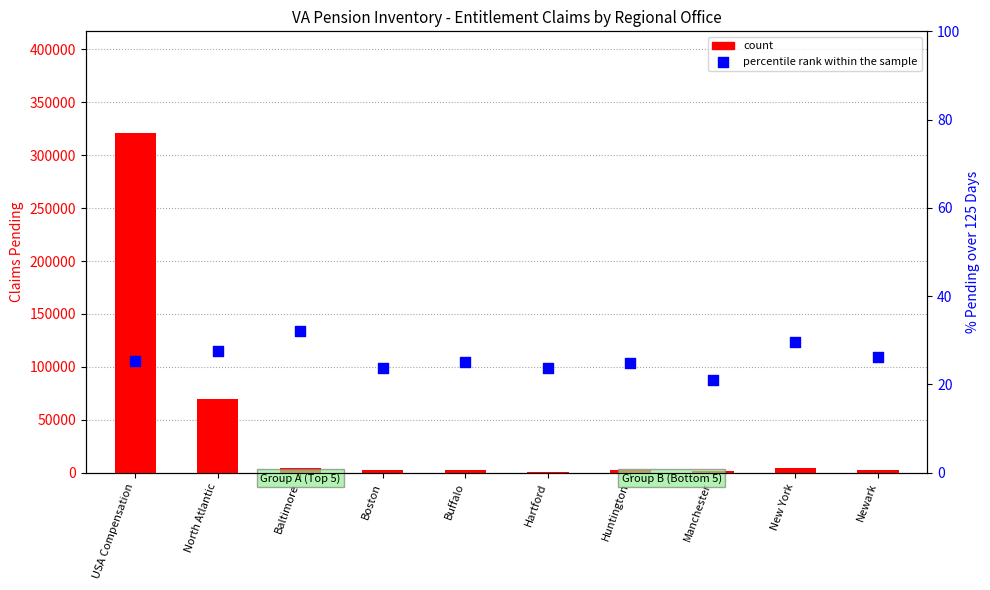

At which category is the sum across all series the highest?

USA Compensation